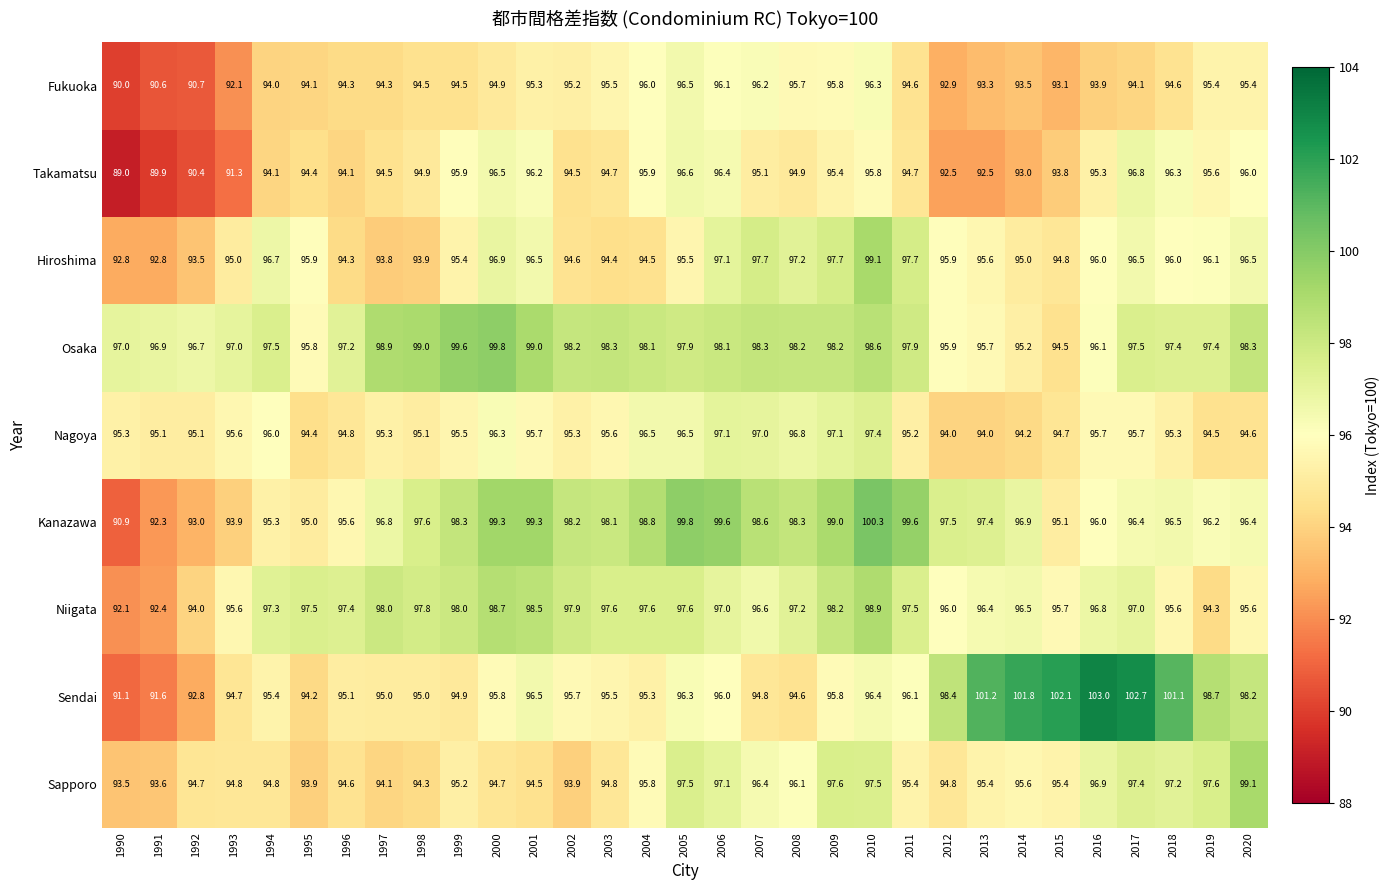

Read the Sendai value at 1994.

95.4